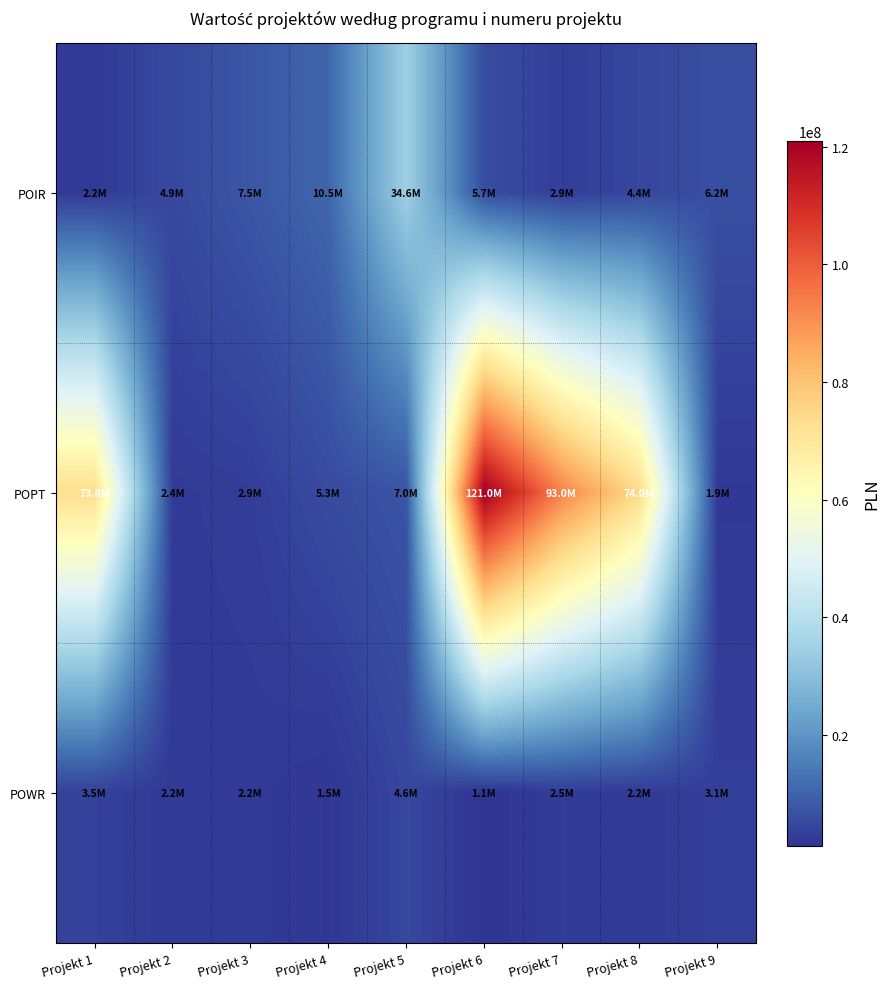

Which series changed the most between Projekt 6 and Projekt 8?

POPT